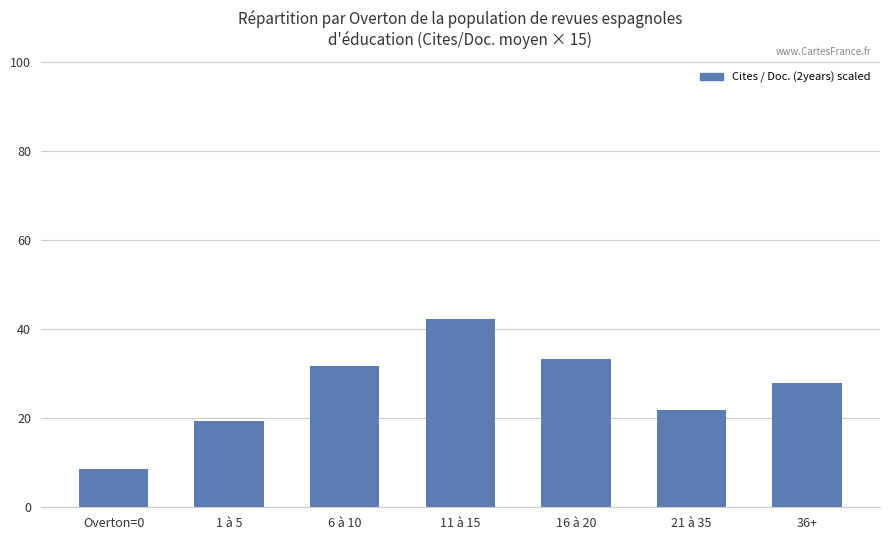

What is the label of the 2nd bar from the left?

1 à 5